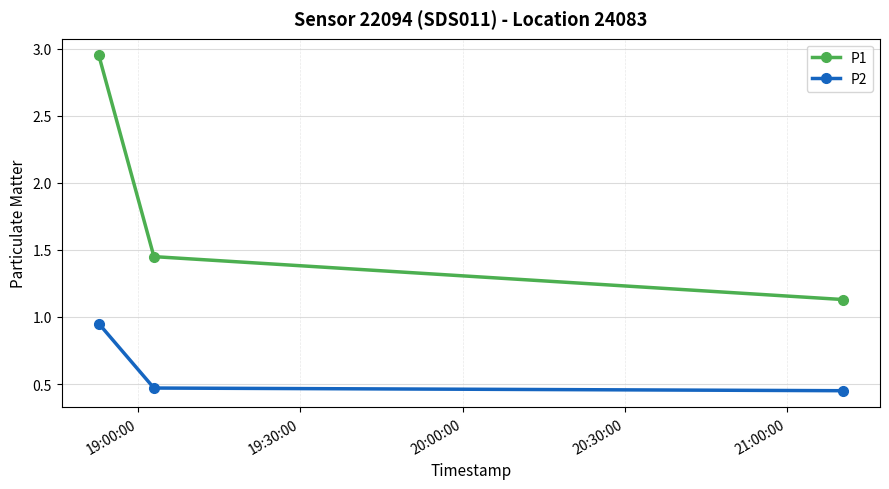

Which series has the widest spread of values?

P1